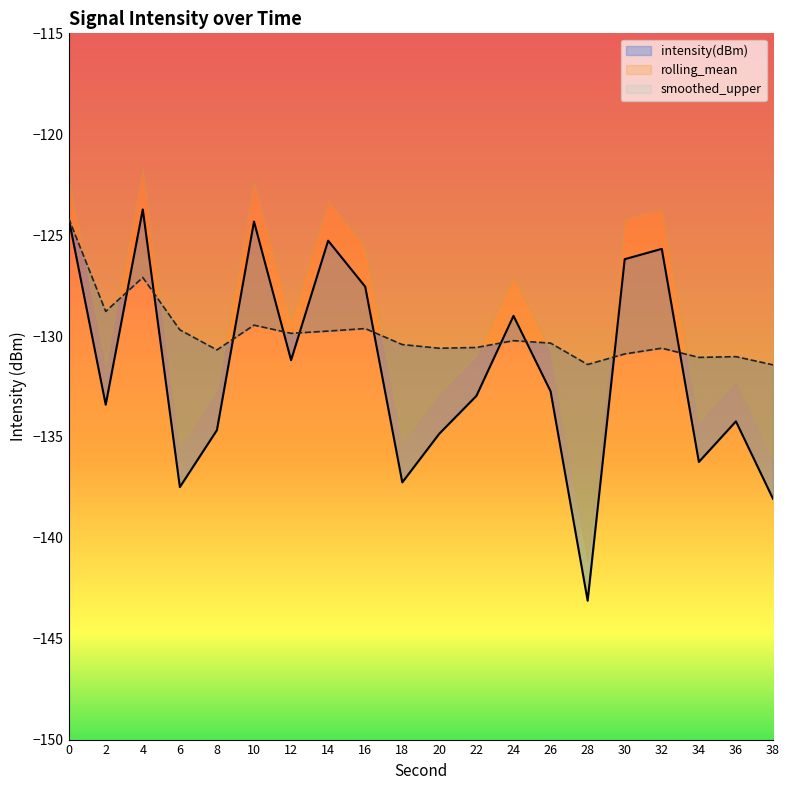

What is the lowest value of the rolling_mean series?

-131.4